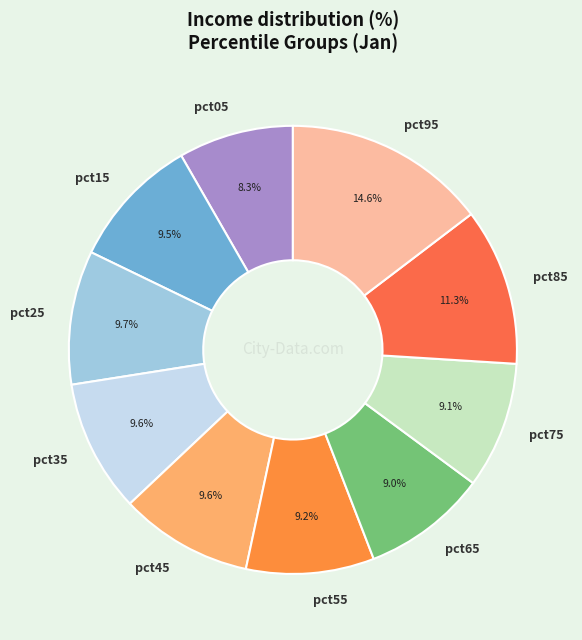

To the nearest percent, what portion does pct95 represent?

15%